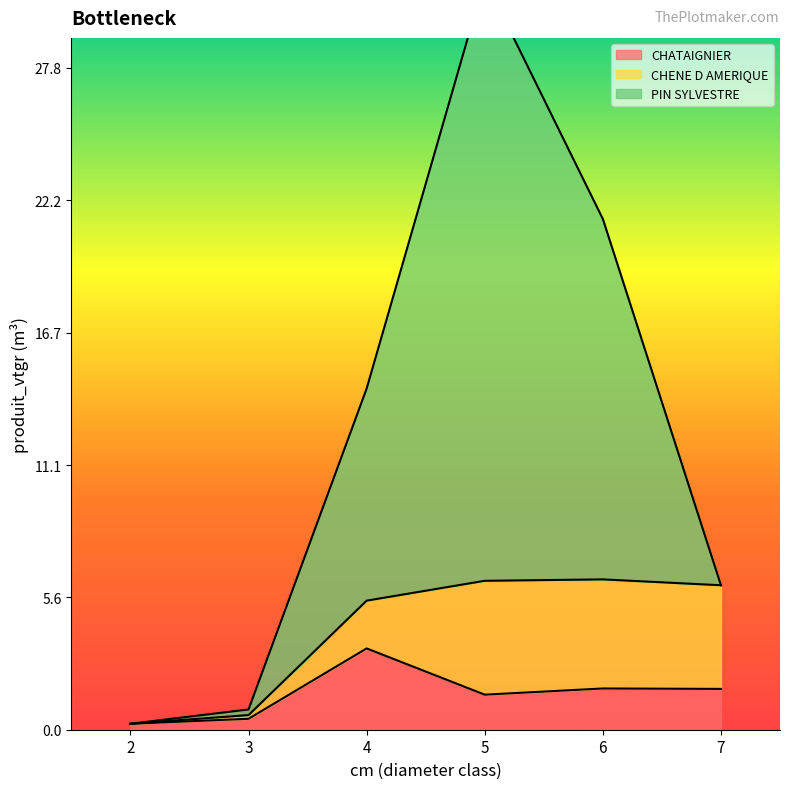

True or false: PIN SYLVESTRE and CHATAIGNIER cross at least once.

False